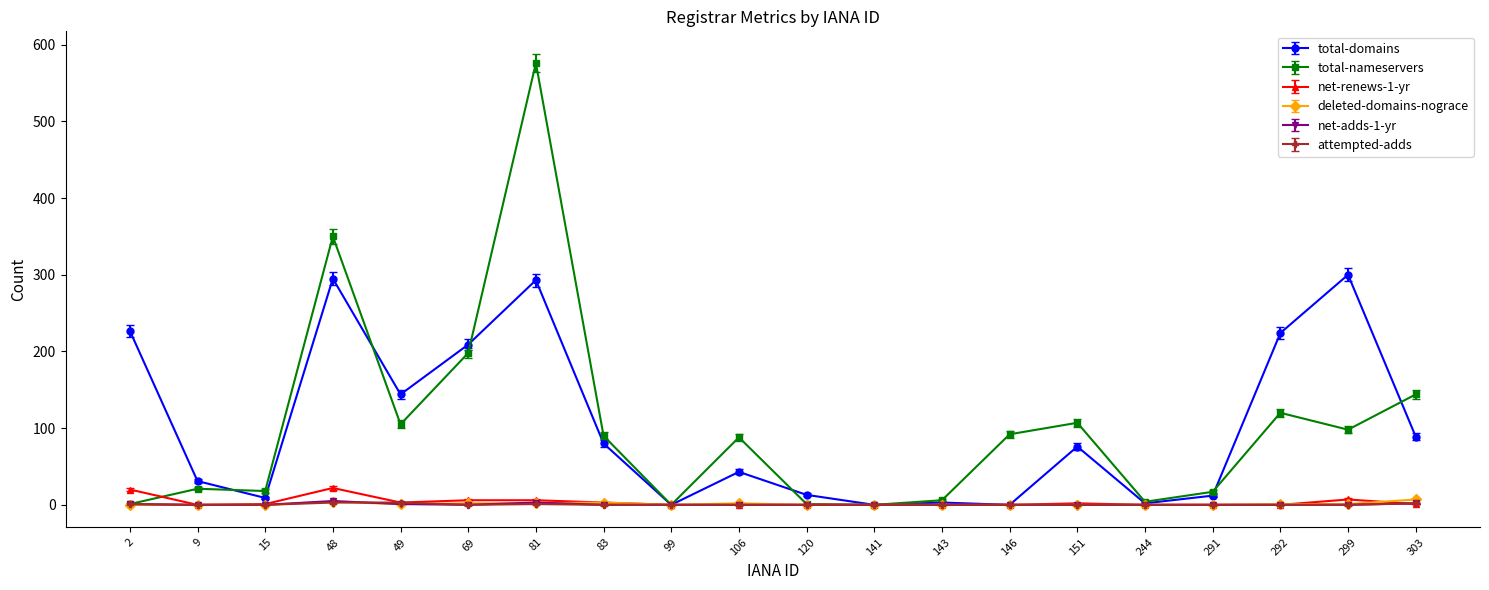

What is the difference between the maximum and second lowest values in the attempted-adds series?

3